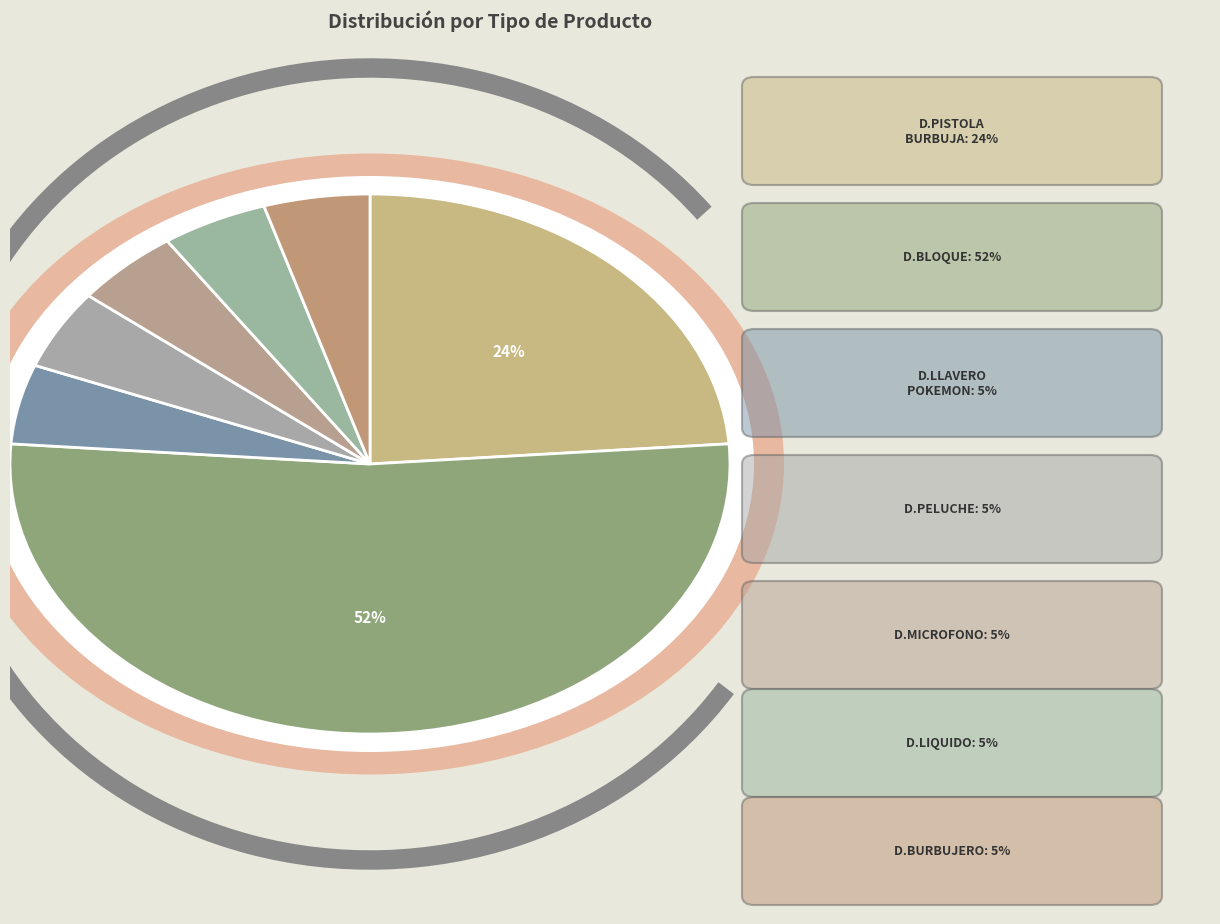

To the nearest percent, what is the combined percentage of D.MICROFONO and D.PISTOLA BURBUJA?

29%